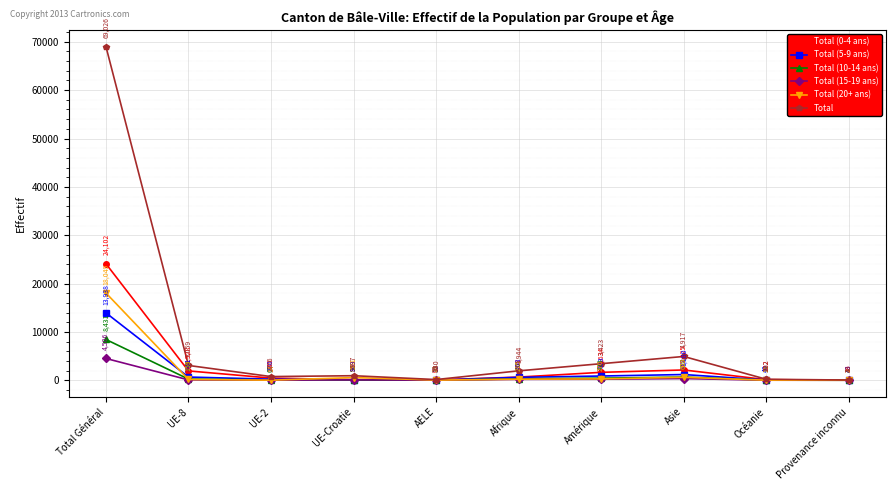

Does the chart display data point markers on the line(s)?

Yes